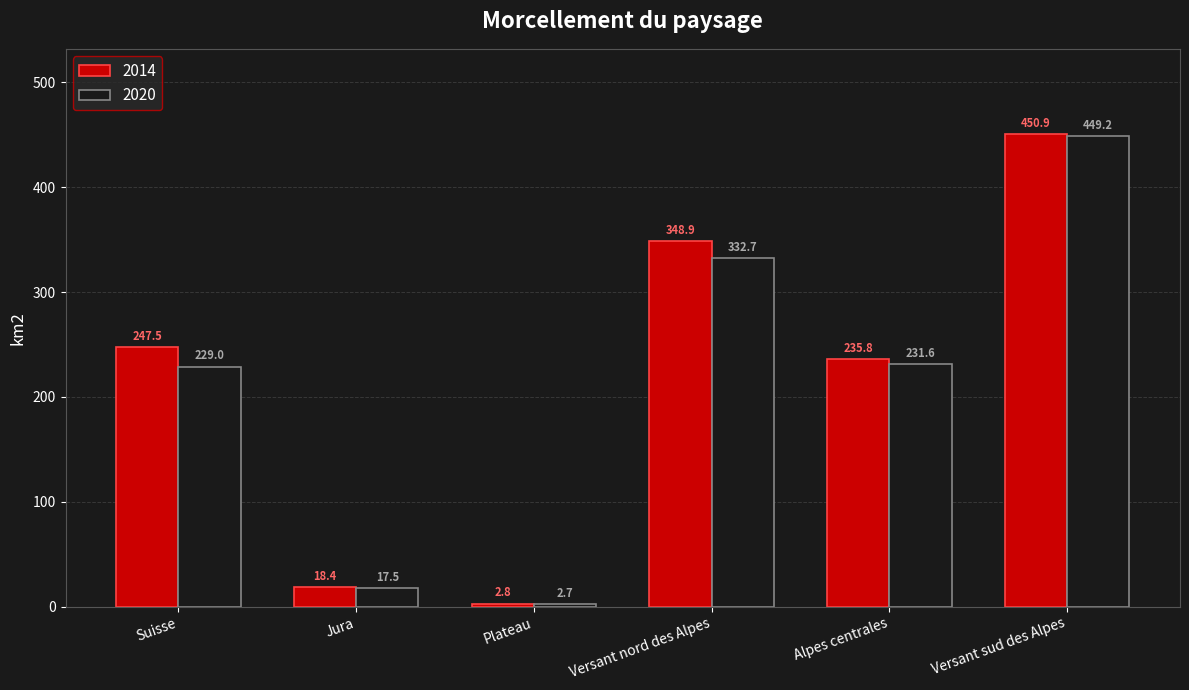

At which category does the chart reach its minimum across all series?

Plateau